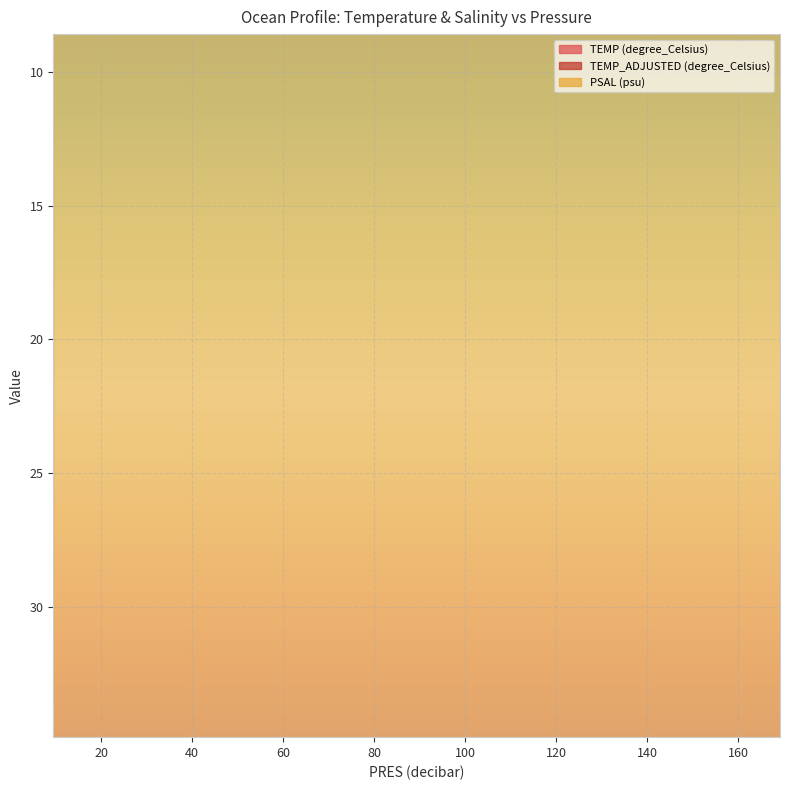

At which category is the sum across all series the highest?

59.0